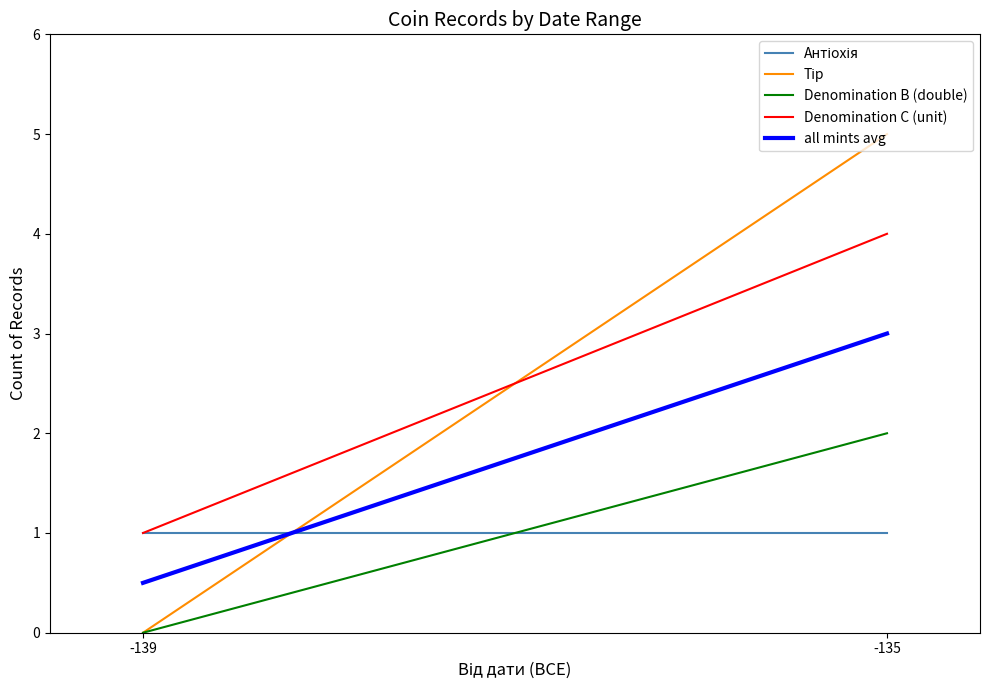

Reading left to right, extract all data points from this chart.

Антіохія: -139=1.0	-135=1.0
Тір: -139=0.0	-135=5.0
Denomination B (double): -139=0.0	-135=2.0
Denomination C (unit): -139=1.0	-135=4.0
all mints avg: -139=0.5	-135=3.0